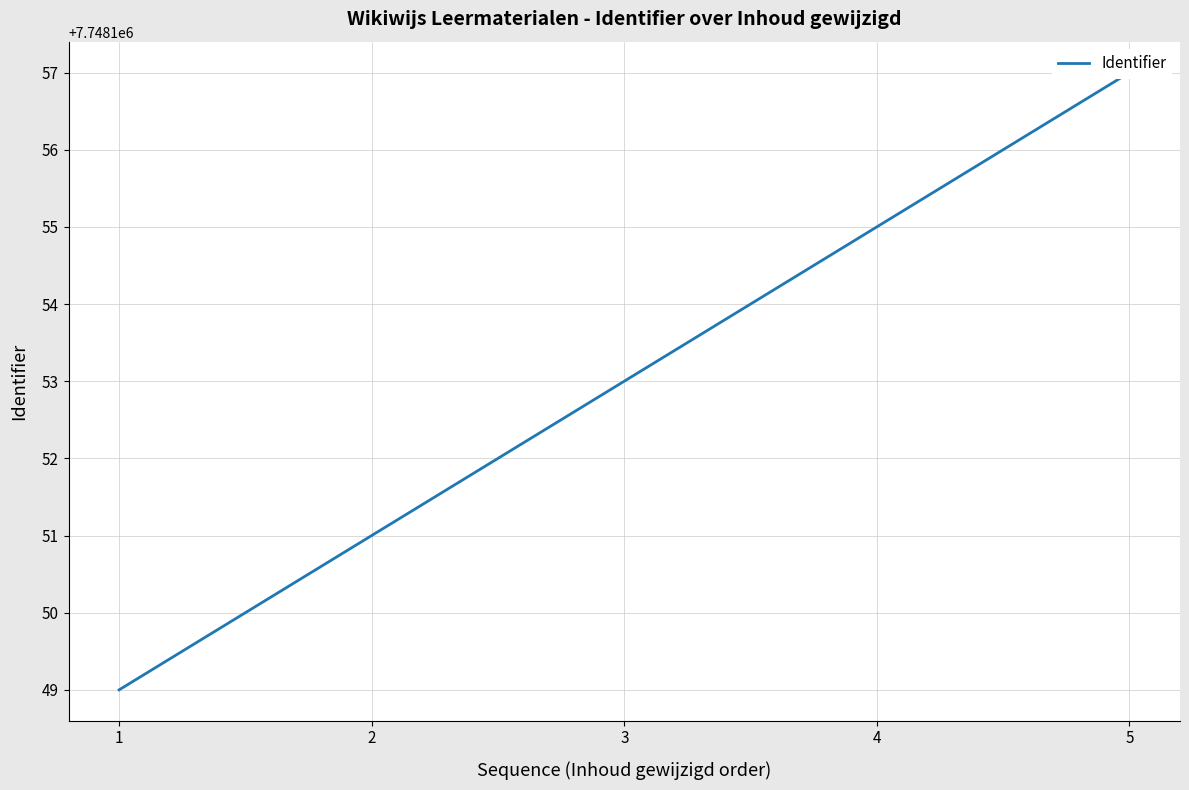

True or false: the data shows 7748157 at 5.

True